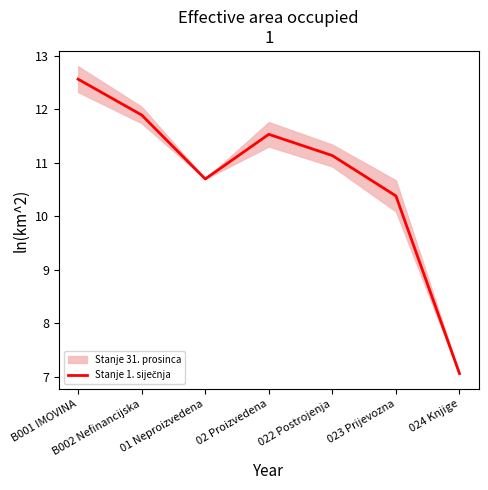

Which category has the lowest value across all series?

024 Knjige